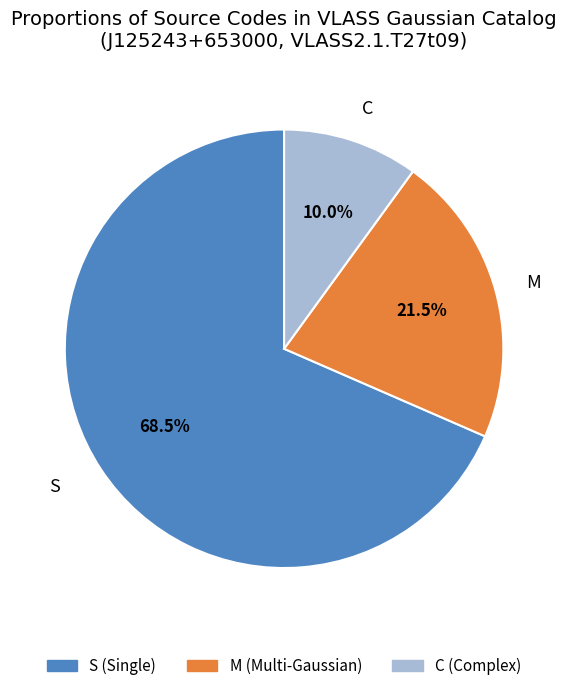

Do S and C together represent more than half of the pie?

Yes